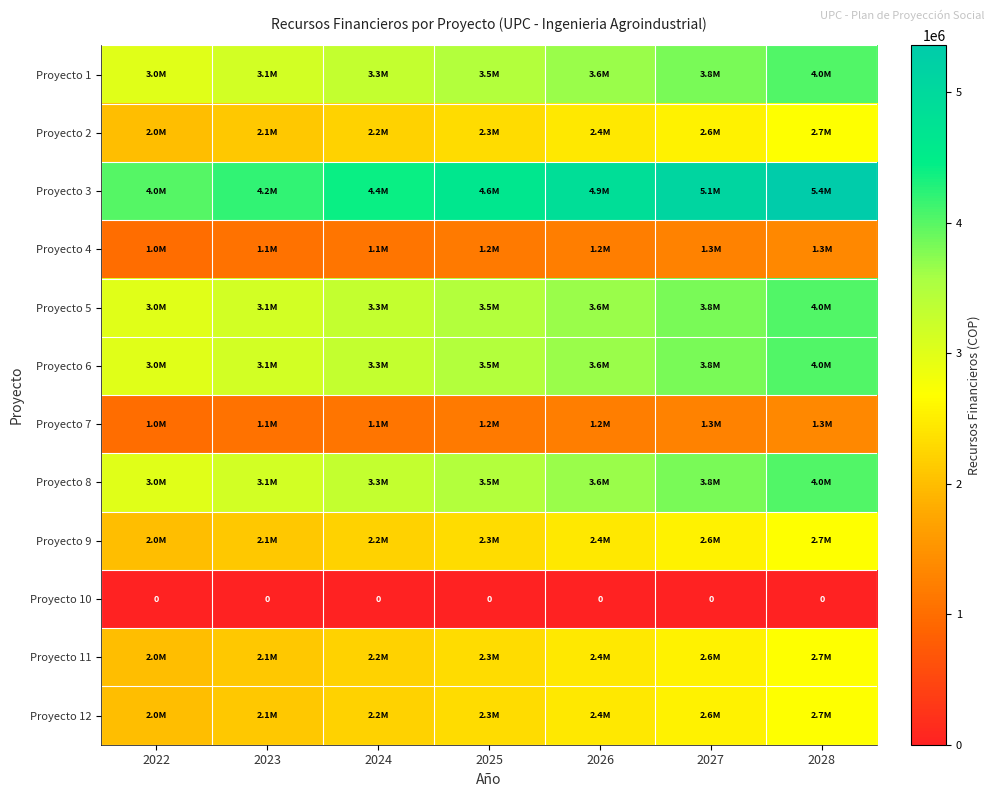

What is the difference between the Proyecto 2 values at 2026 and 2023?

331012.5